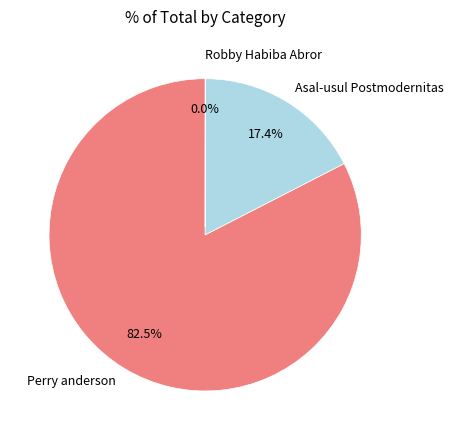

What portion of the pie excludes Asal-usul Postmodernitas?

82.6%